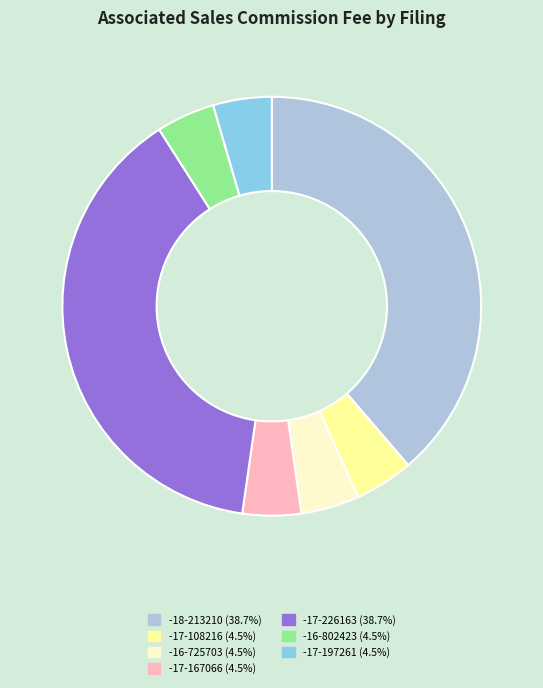

Is there a majority slice in this chart?

No